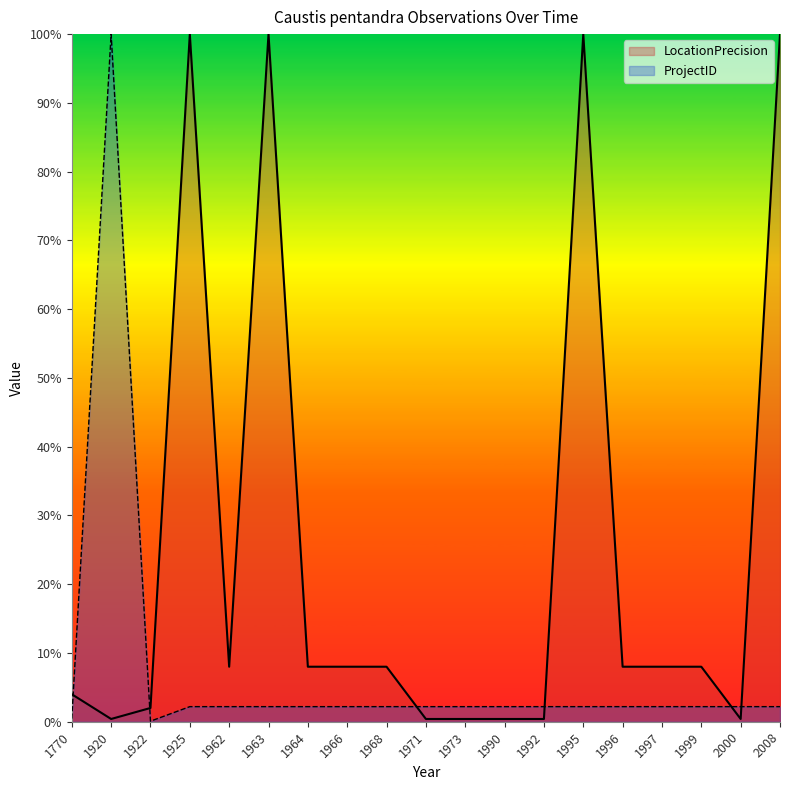

How many intersections are there between ProjectID and LocationPrecision?

6